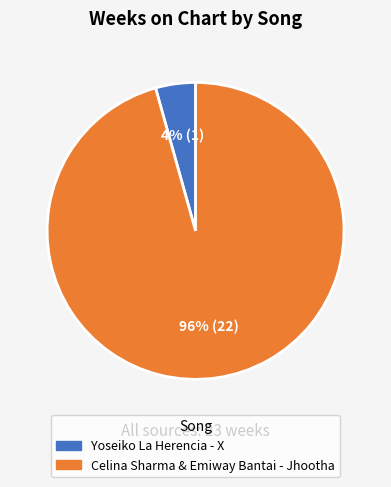

To the nearest percent, what is the combined percentage of Yoseiko La Herencia - X and Celina Sharma & Emiway Bantai - Jhootha?

100%